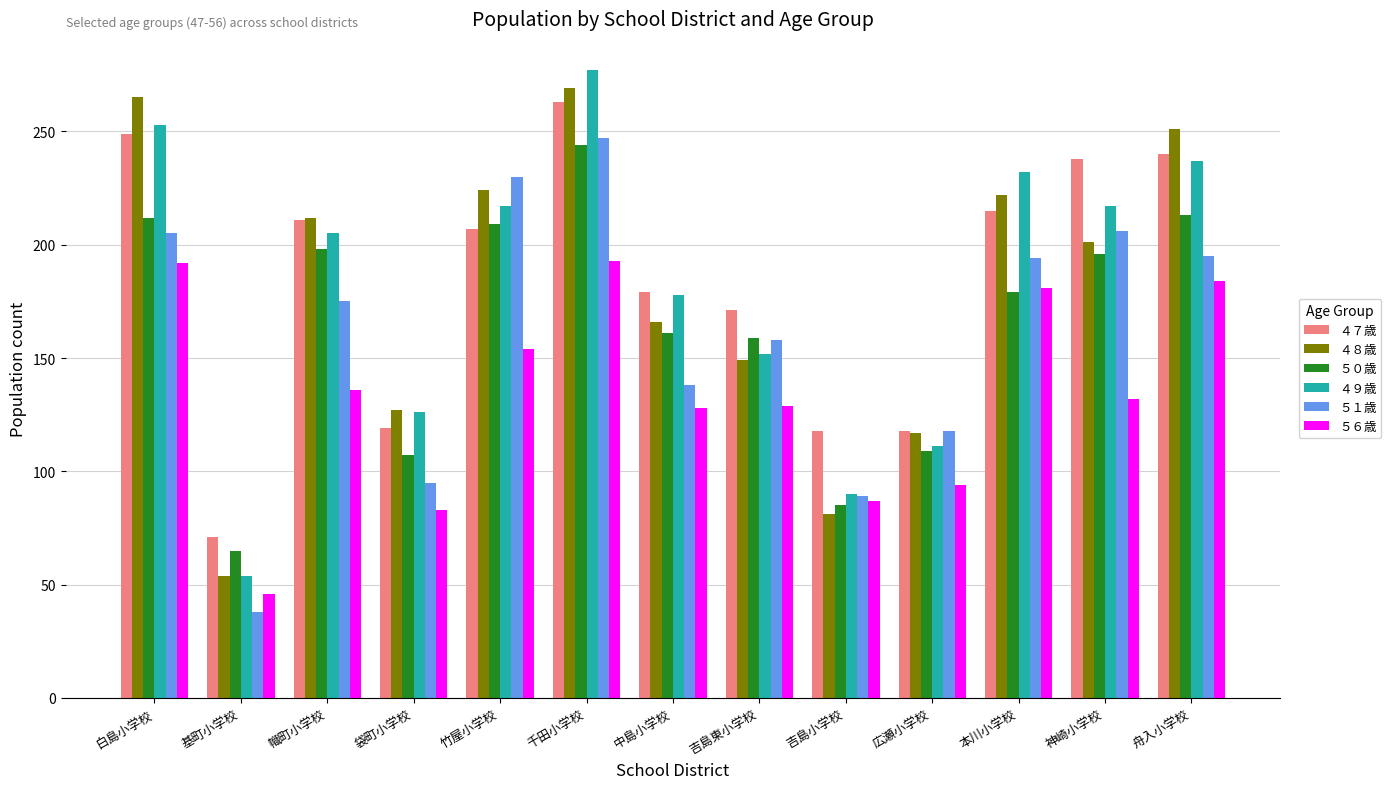

What is the greatest value displayed?

277